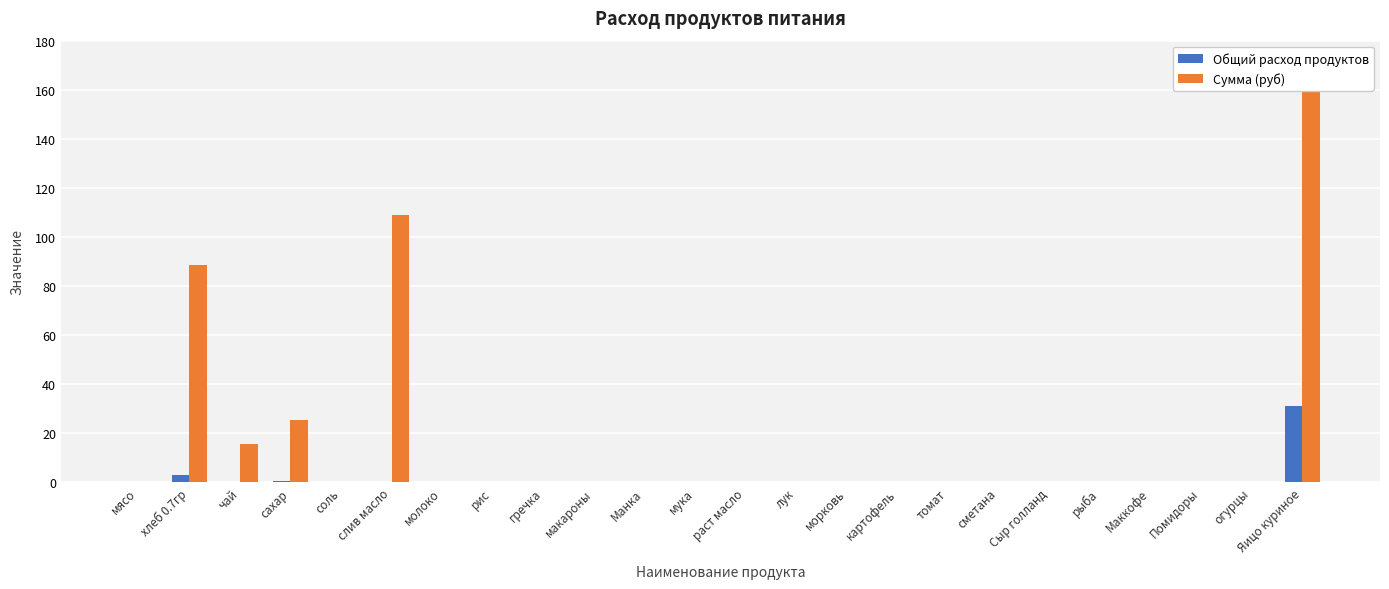

Between слив масло and молоко, which is larger?

слив масло